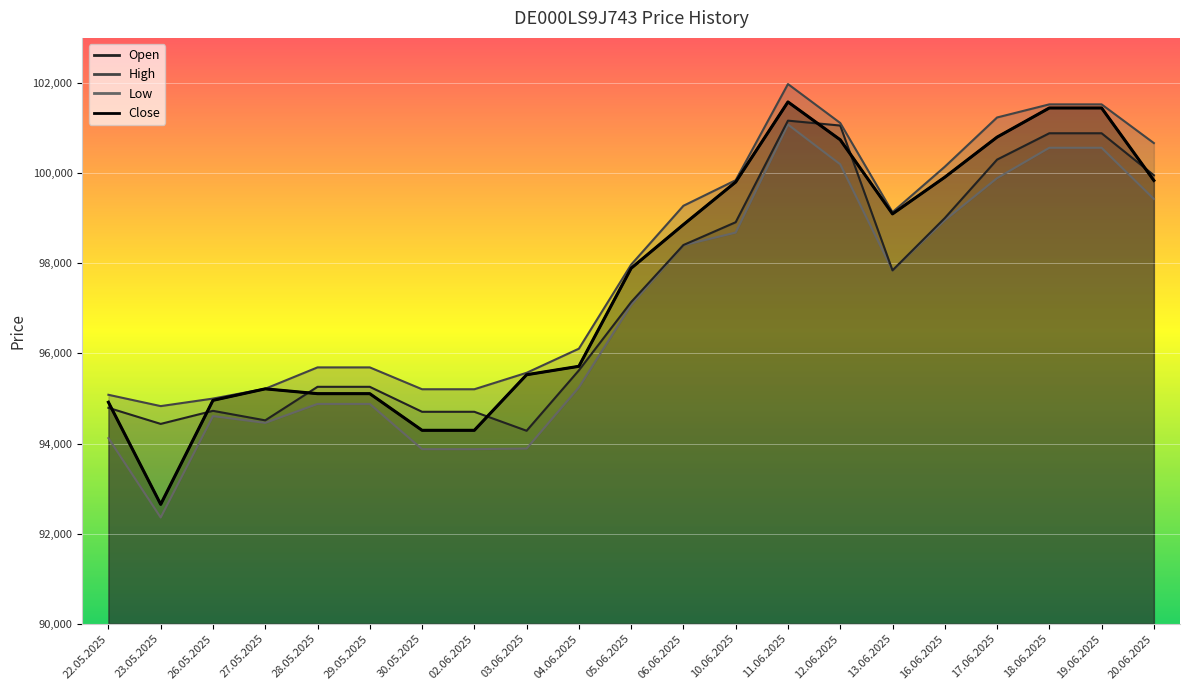

What is the sum of the High values at 28.05.2025 and 02.06.2025?

190893